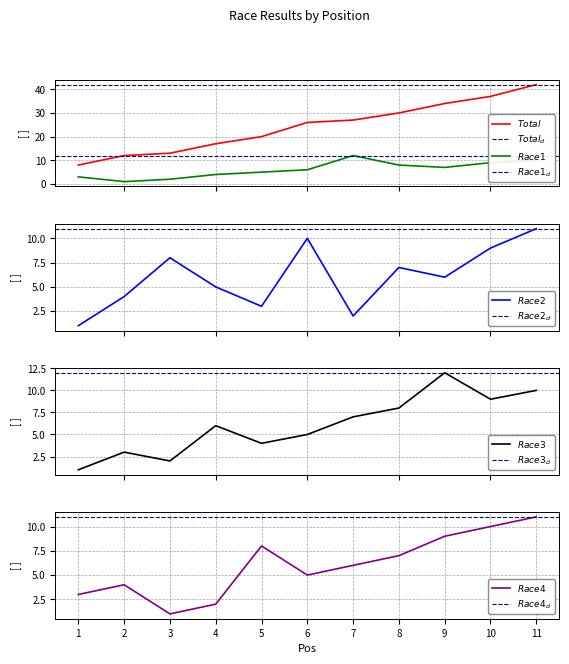

At how many categories does at least one series exceed 22?

6